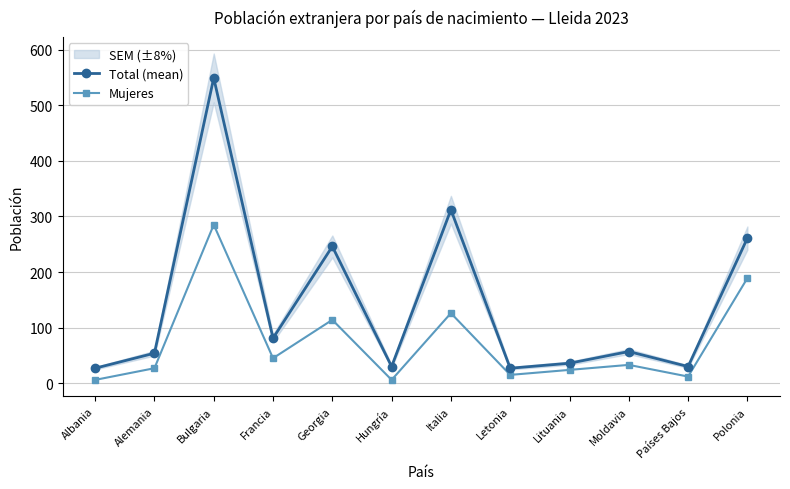

Is it true that Mujeres equals 37 at Lituania?

False